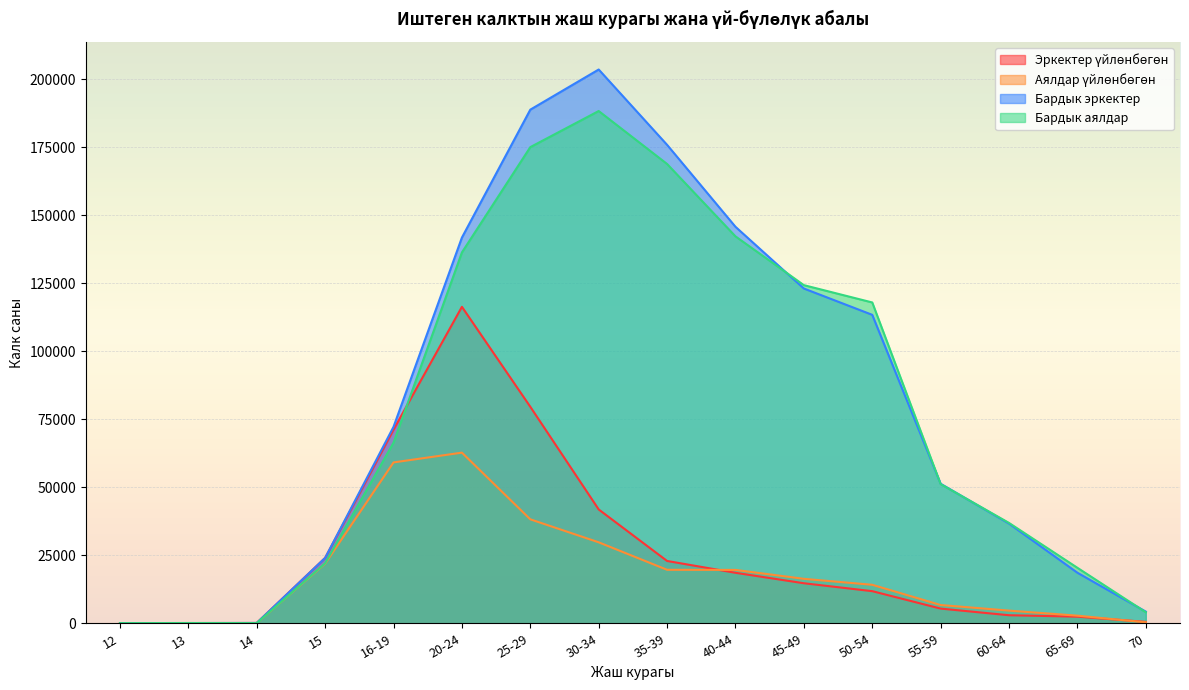

Where do Аялдар үйлөнбөгөн and Эркектер үйлөнбөгөн first cross each other?

12 and 13